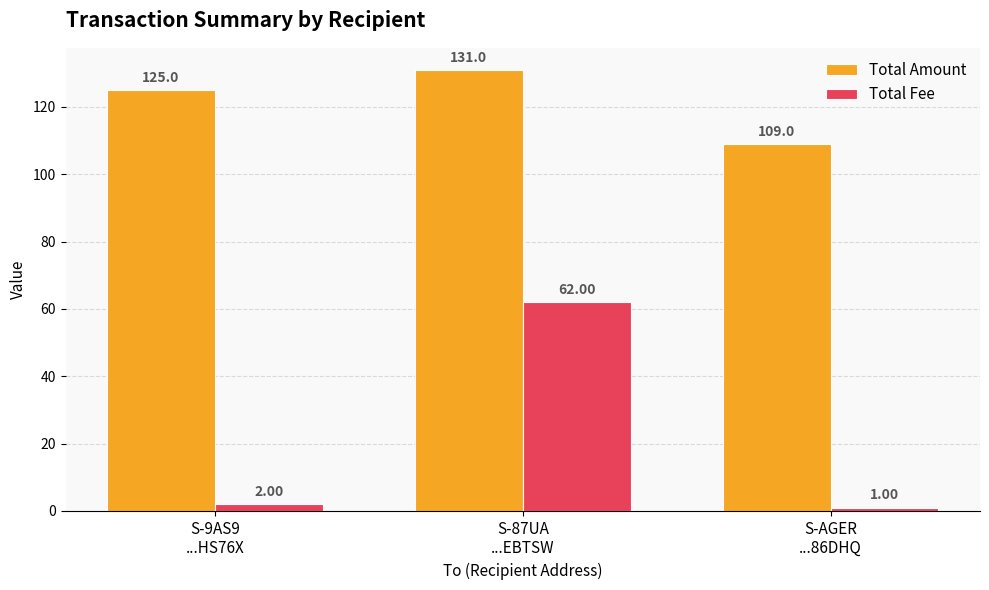

At which category is the sum across all series the highest?

S-87UA
...EBTSW